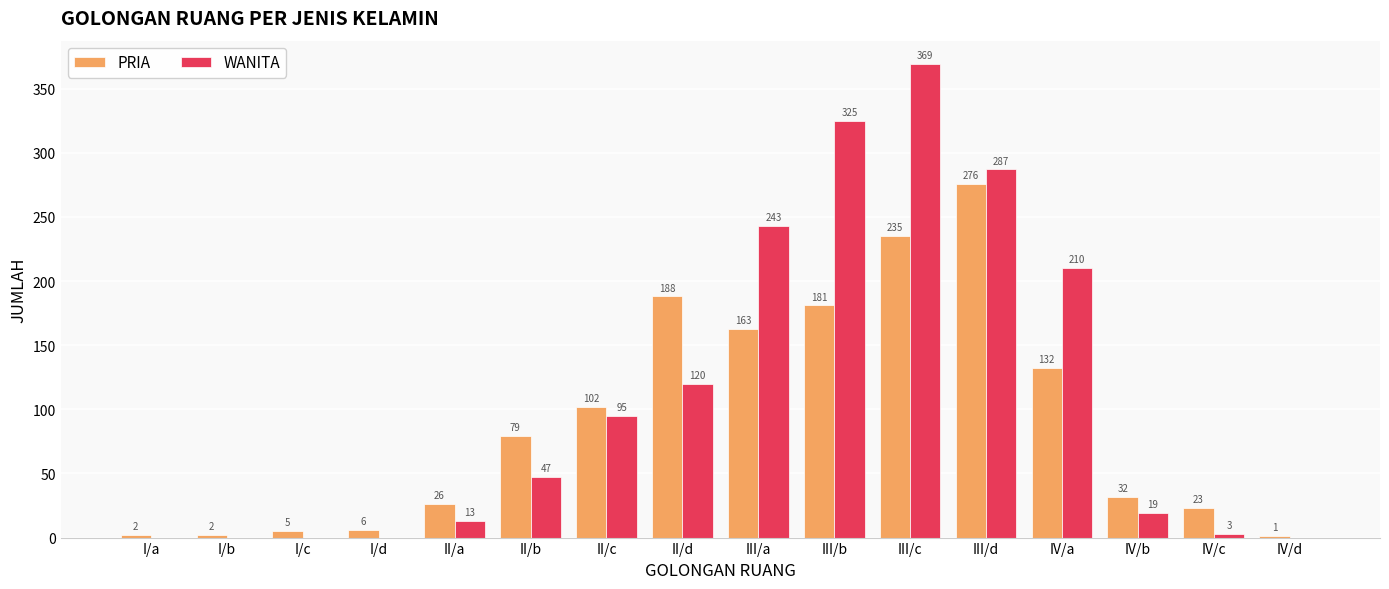

What is the greatest value displayed?

369